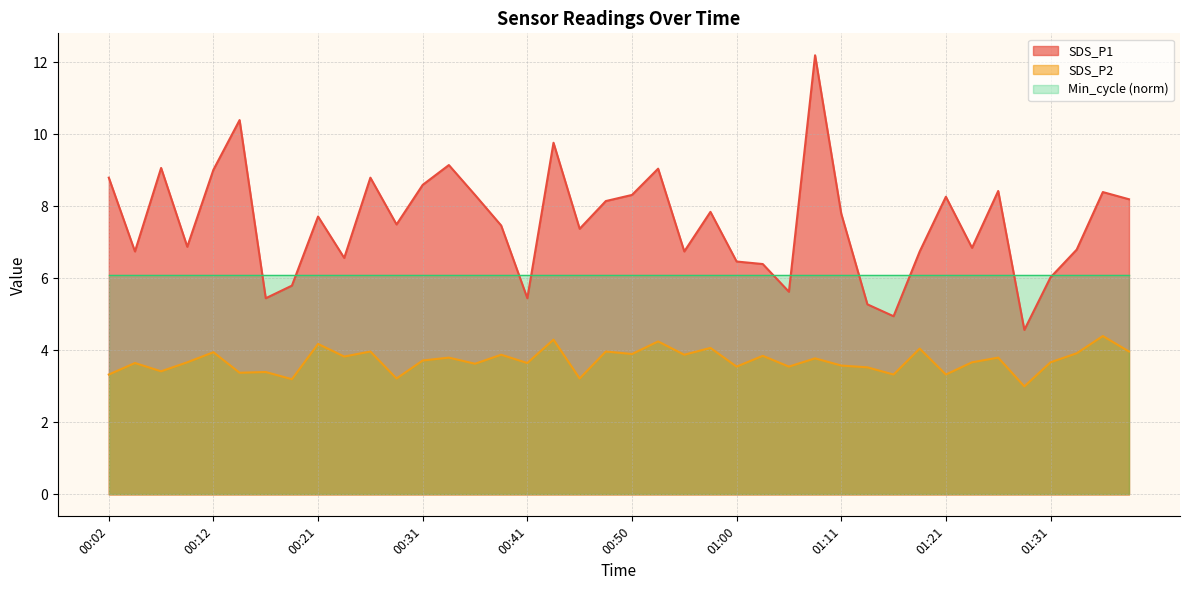

True or false: SDS_P2 and SDS_P1 intersect in this chart.

False